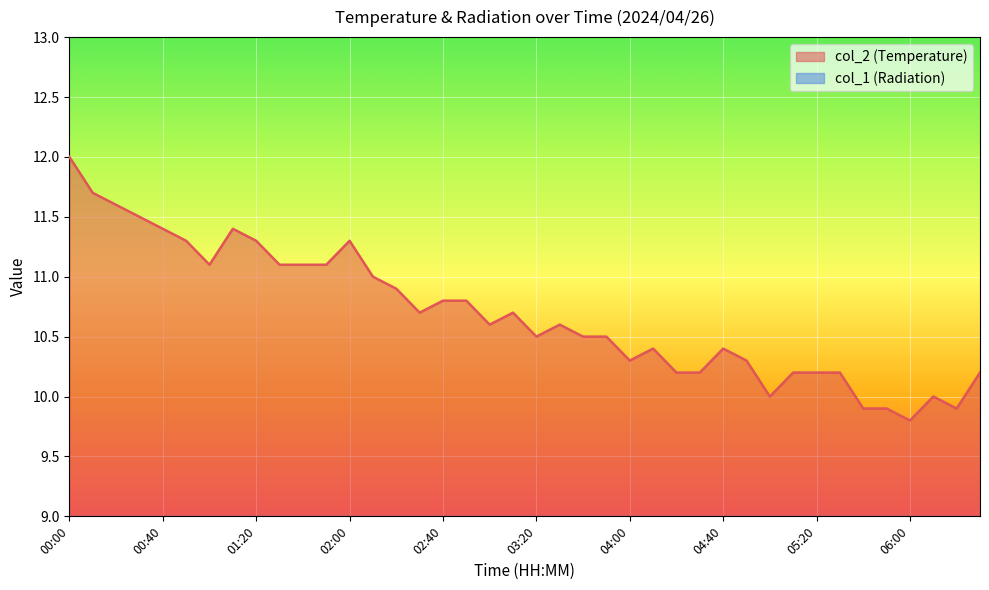

True or false: the data has more than 2 interior local peaks.

True